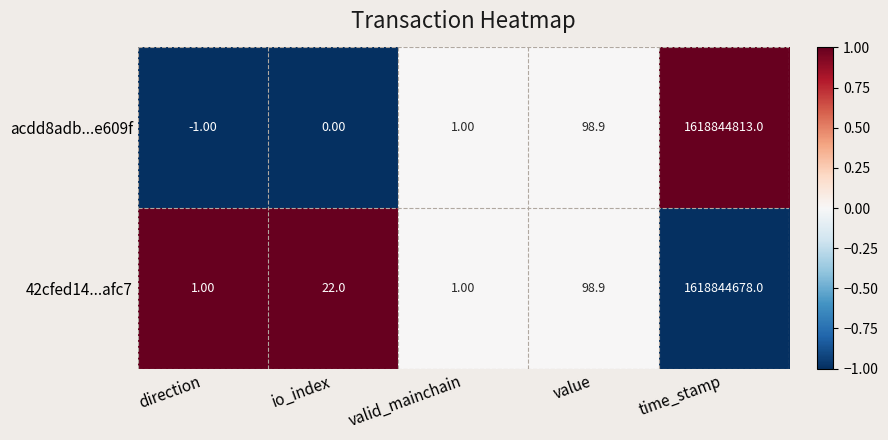

What is the sum of all 42cfed14...afc7 values?

1618844800.9